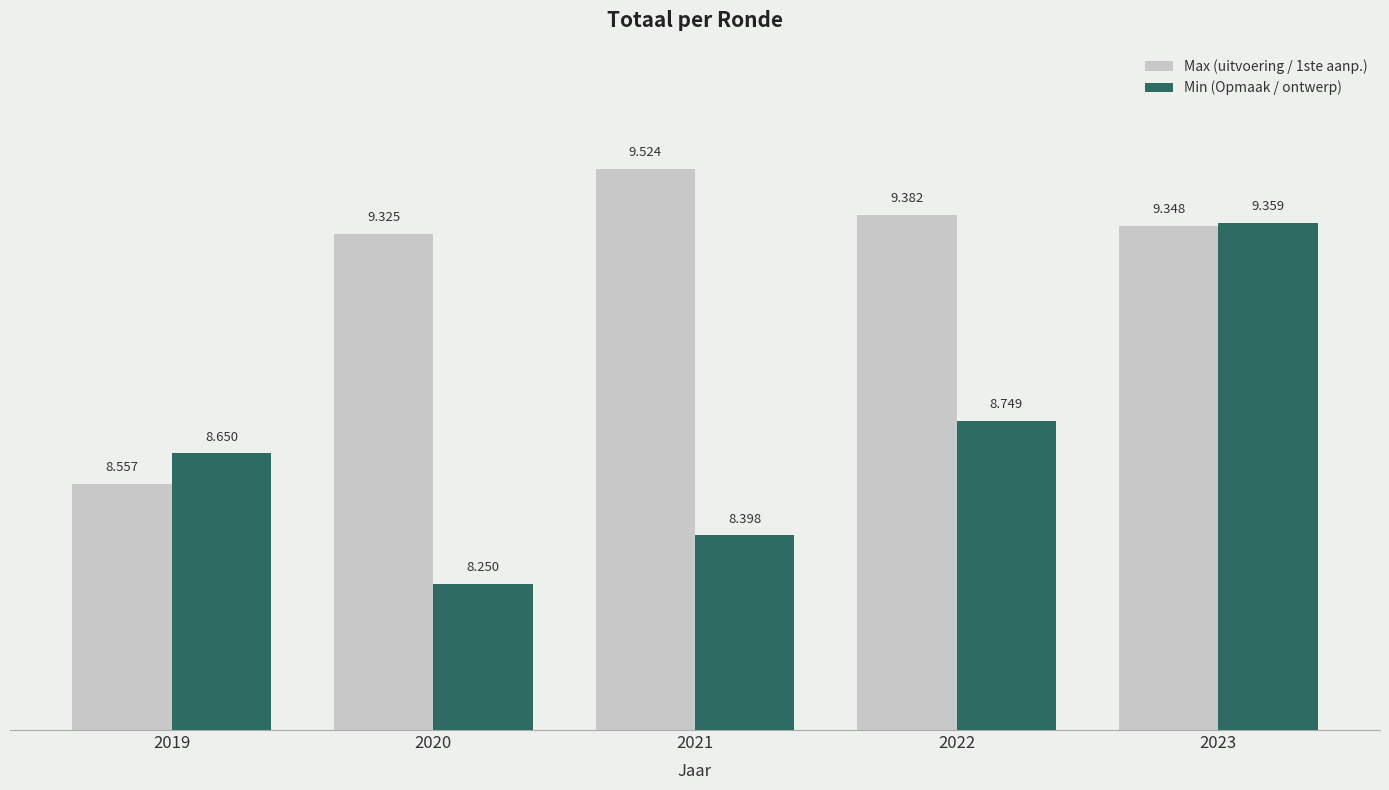

Is it true that Max (uitvoering / 1ste aanp.) equals 9524 at 2021?

True